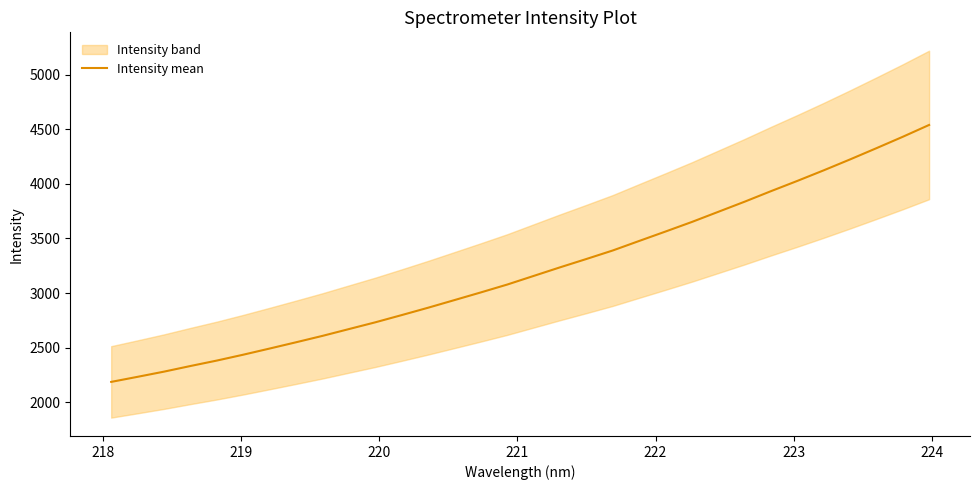

What is the minimum value for Intensity mean?

2184.7